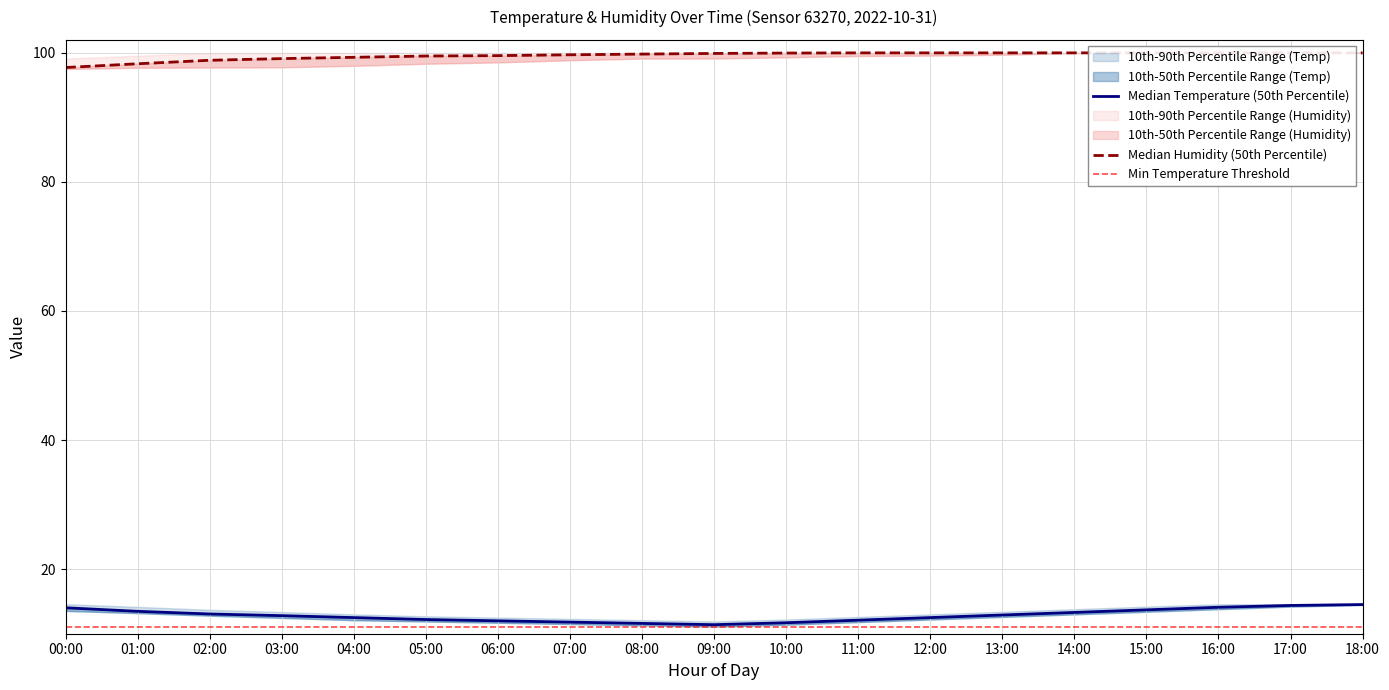

What is the total value across all series at 13:00?

338.6